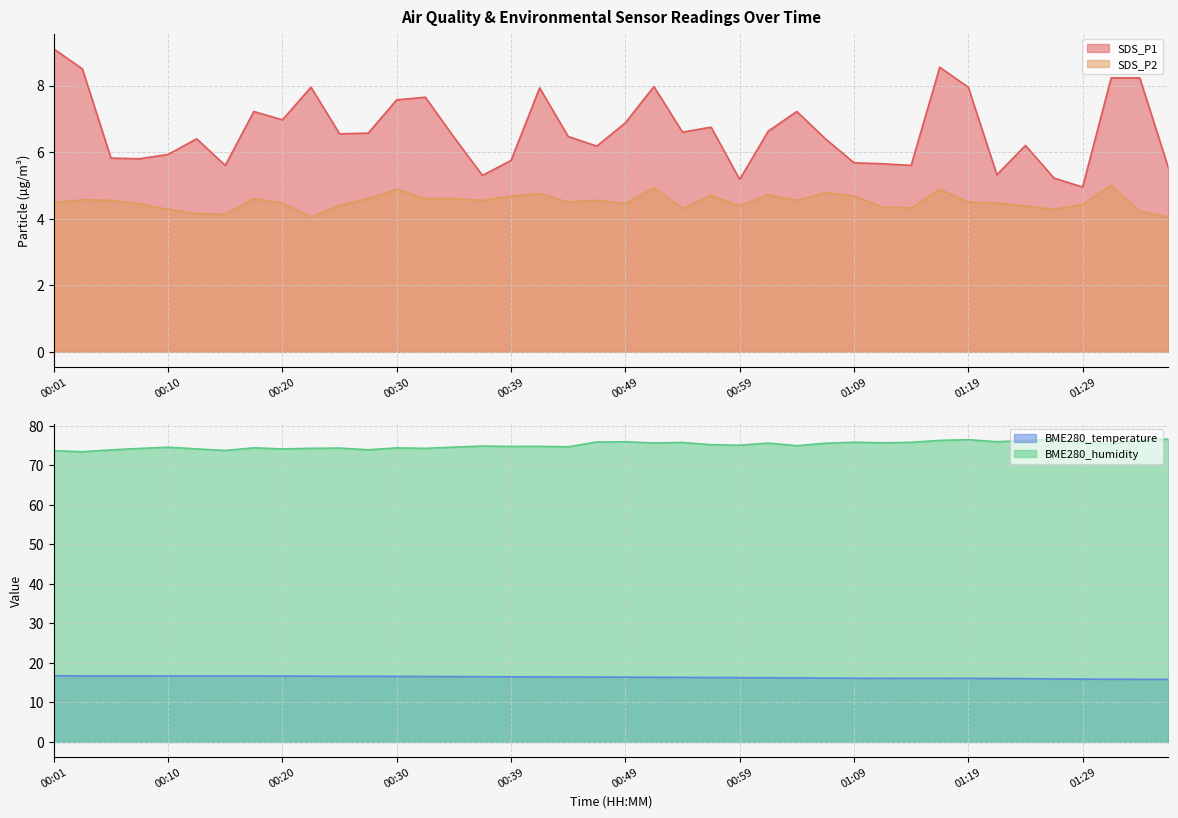

Which series has the largest total across all categories?

BME280_humidity